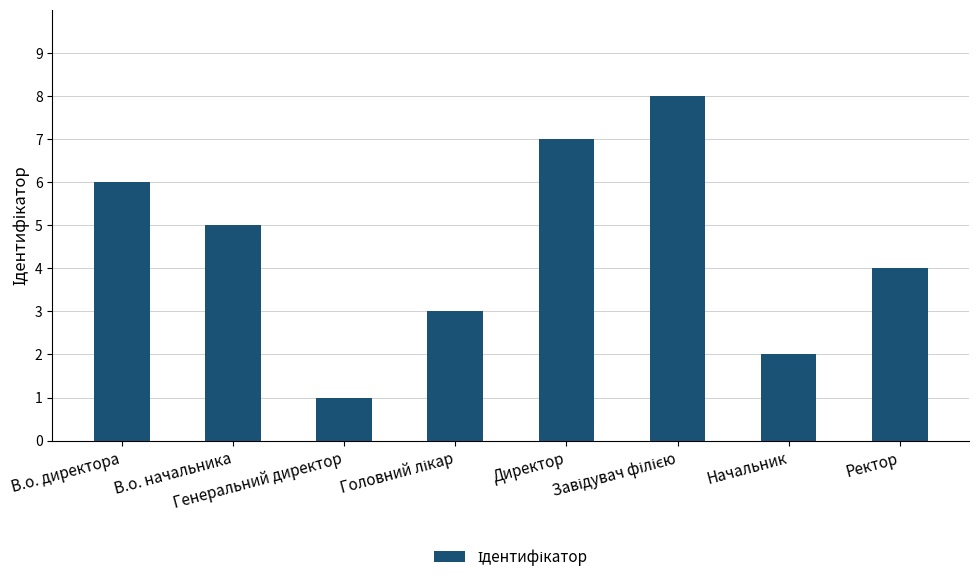

How many distinct data groups are displayed?

1